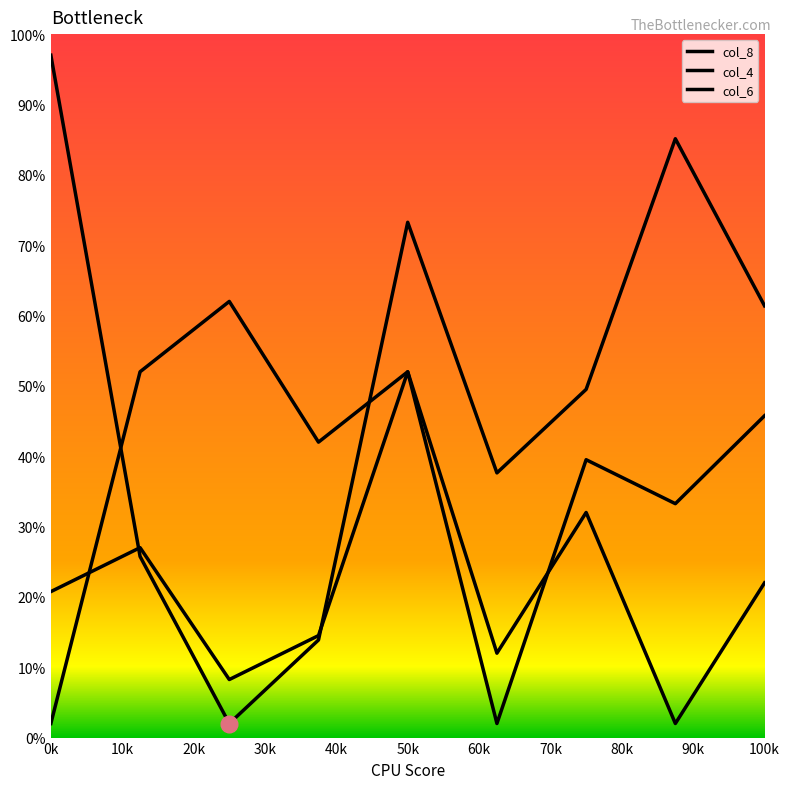

Does the chart display data point markers on the line(s)?

No